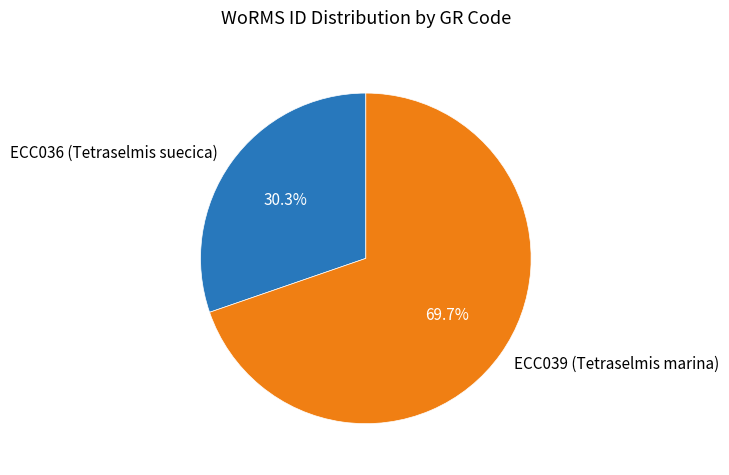

To the nearest percent, what is the average slice percentage?

50%